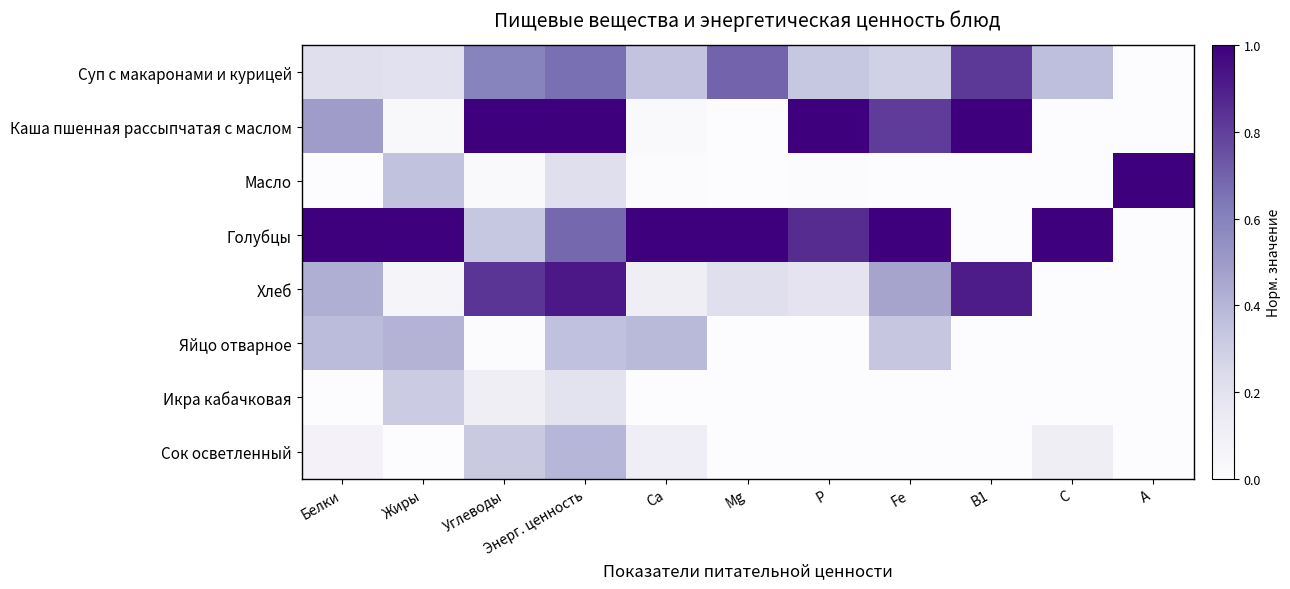

At how many categories does at least one series exceed 0?

11